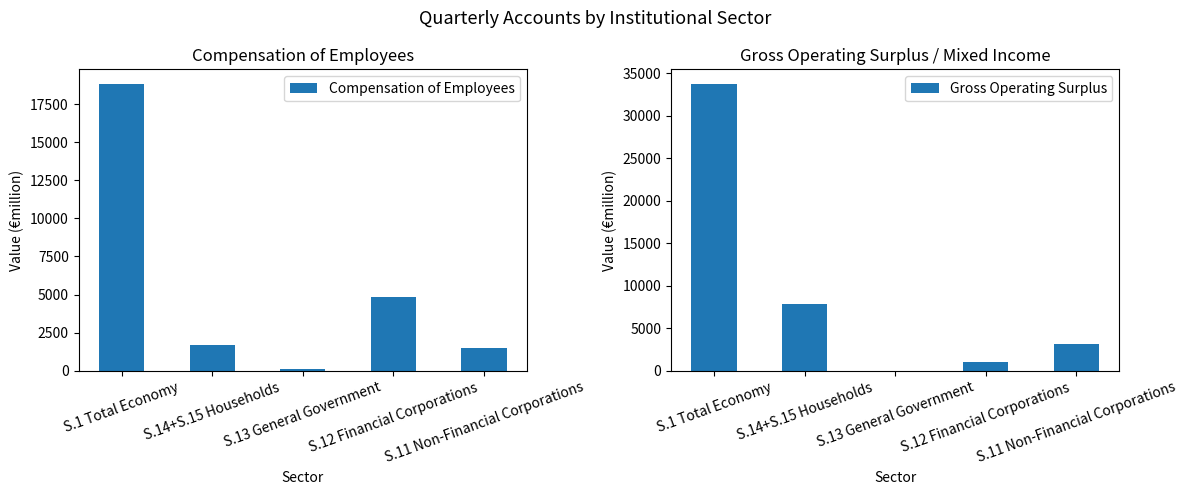

Reading right to left, what are all the values shown in this chart?

Compensation of Employees: S.11 Non-Financial Corporations=1508.8	S.12 Financial Corporations=4816.2	S.13 General Government=143.3	S.14+S.15 Households=1686.4	S.1 Total Economy=18843.2
Gross Operating Surplus: S.11 Non-Financial Corporations=3144.8	S.12 Financial Corporations=1035.7	S.13 General Government=0.0	S.14+S.15 Households=7892.4	S.1 Total Economy=33794.4